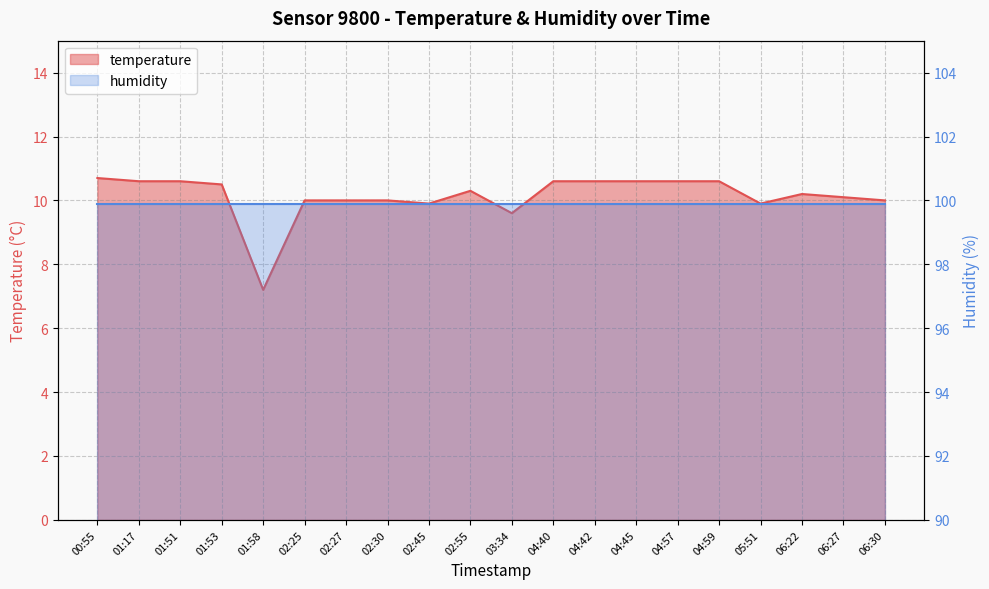

Reading left to right, what are all the values shown in this chart?

10.7	10.6	10.6	10.5	7.2	10.0	10.0	10.0	9.9	10.3	9.6	10.6	10.6	10.6	10.6	10.6	9.9	10.2	10.1	10.0